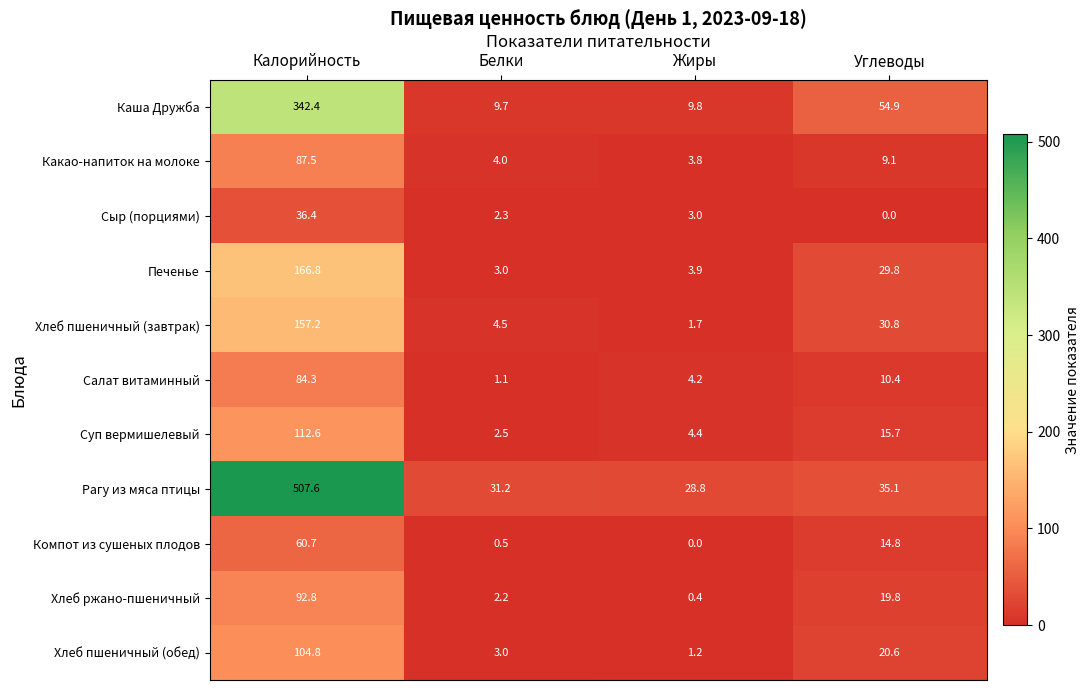

How many values in the Компот из сушеных плодов series are below 14?

2